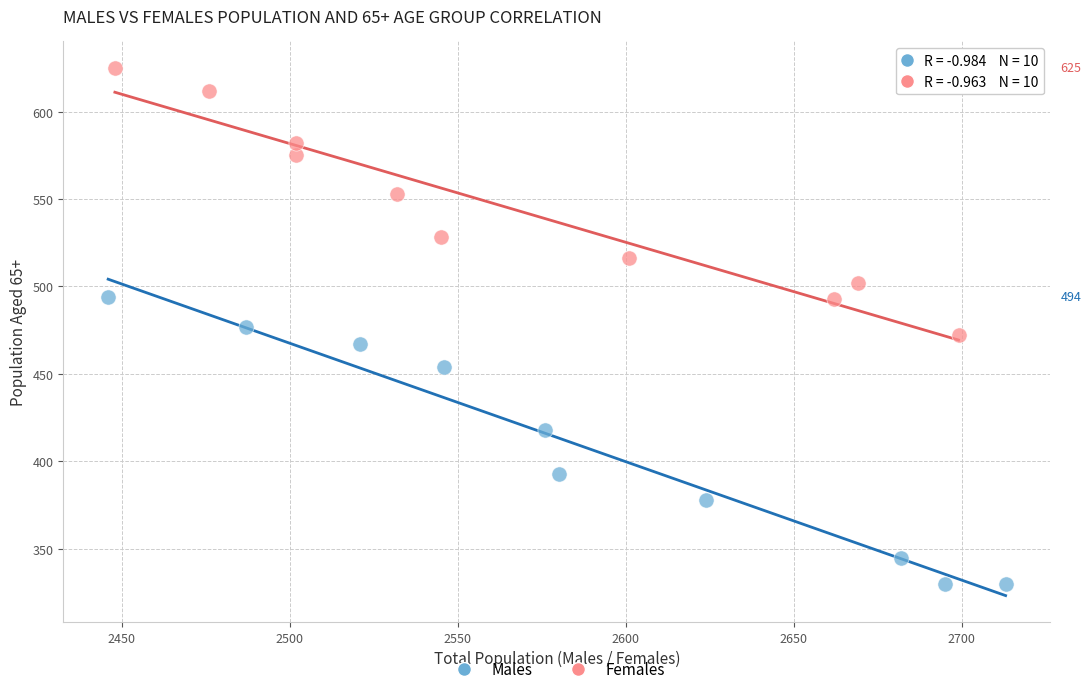

Which series reaches the maximum Y coordinate?

Females